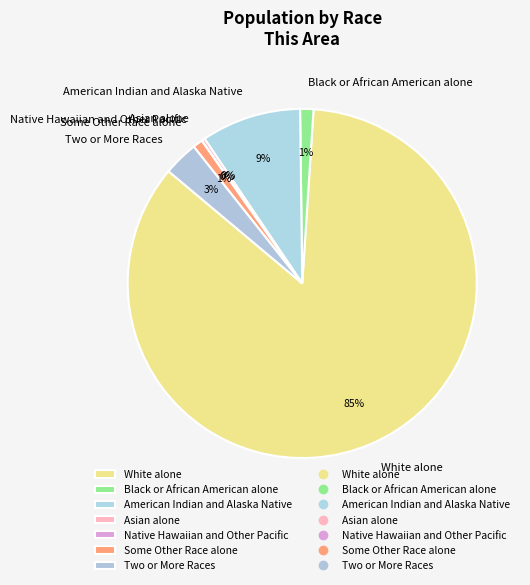

Is the sum of Two or More Races and American Indian and Alaska Native greater than half?

No